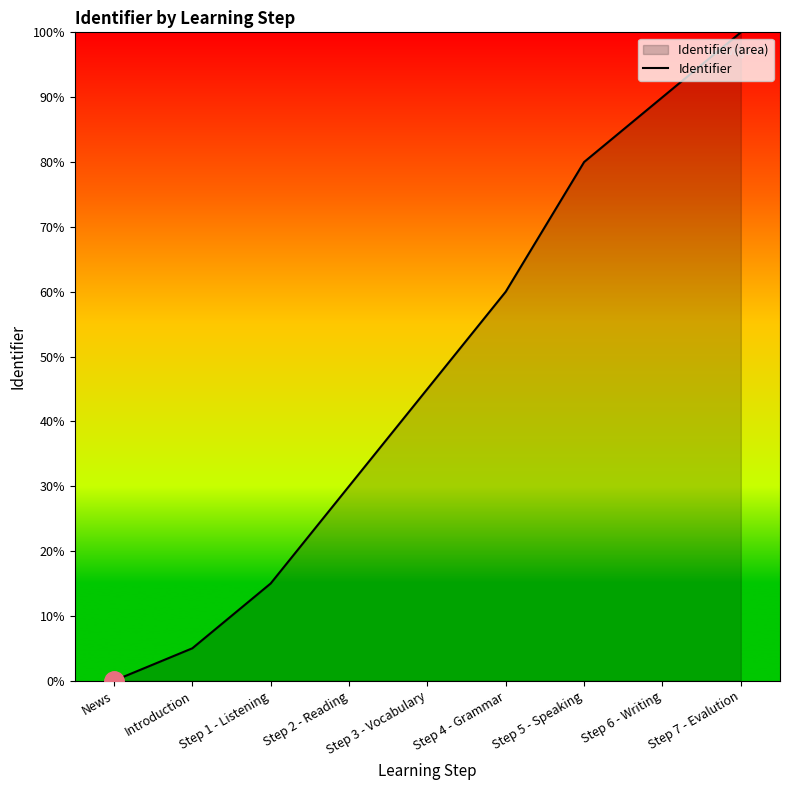

How many positive values are there?

8